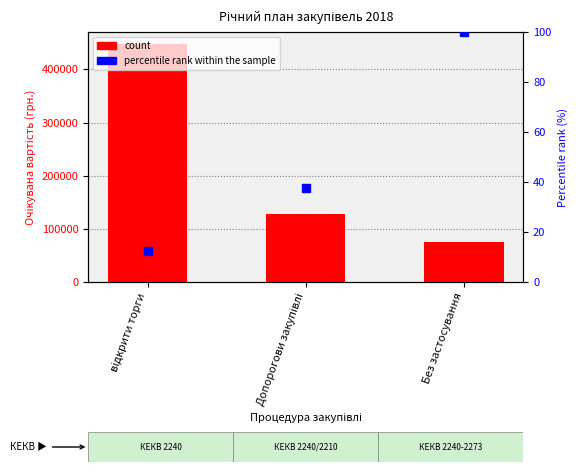

What is the greatest value displayed?

447893.0